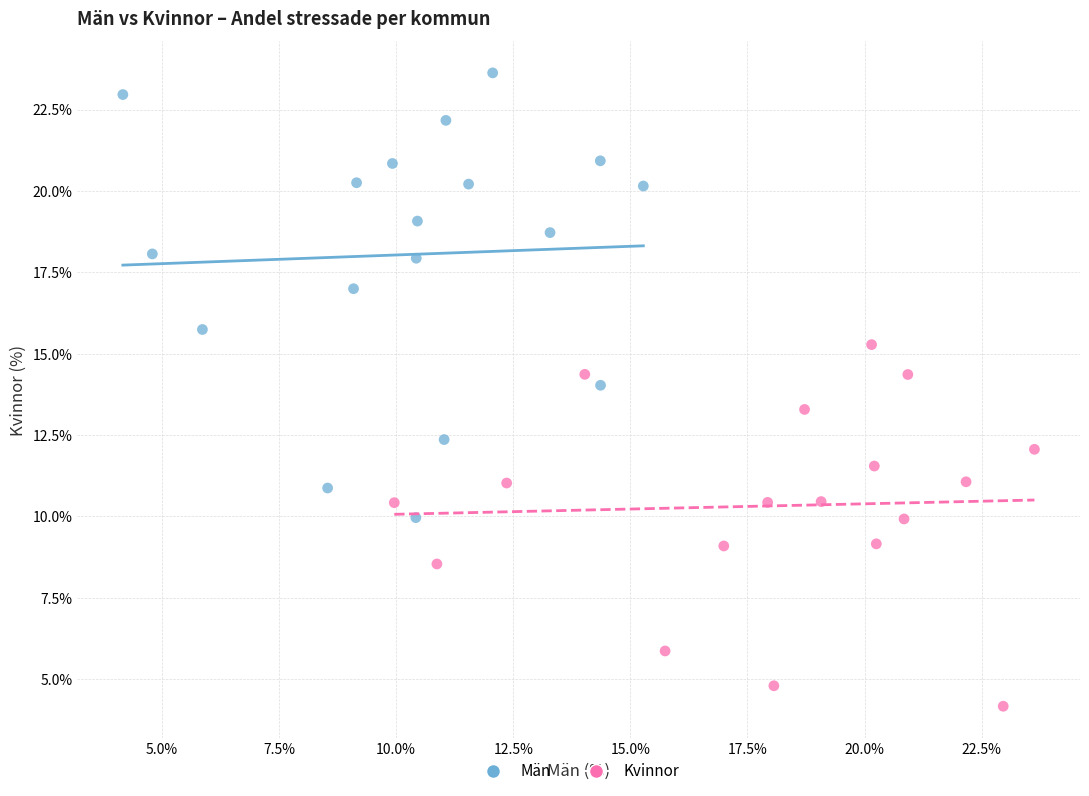

Which series has the widest spread of Y values?

Män